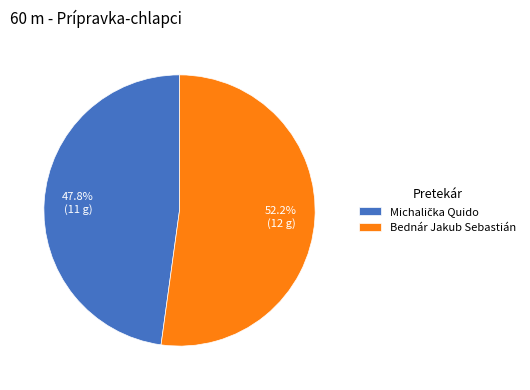

Is there a majority slice in this chart?

Yes